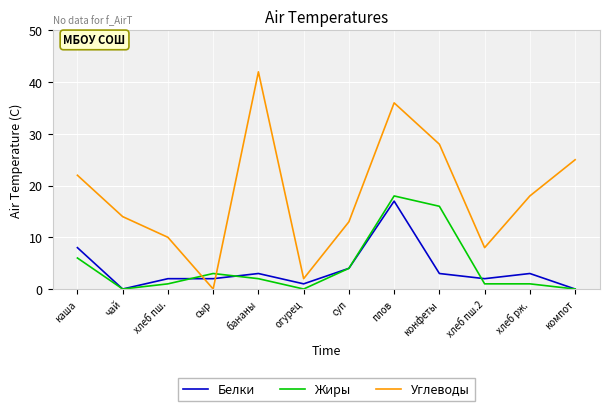

Reading left to right, list all the values displayed in this chart.

Белки: каша=8	чай=0	хлеб пш.=2	сыр=2	бананы=3	огурец=1	суп=4	плов=17	конфеты=3	хлеб пш.2=2	хлеб рж.=3	компот=0
Жиры: каша=6	чай=0	хлеб пш.=1	сыр=3	бананы=2	огурец=0	суп=4	плов=18	конфеты=16	хлеб пш.2=1	хлеб рж.=1	компот=0
Углеводы: каша=22	чай=14	хлеб пш.=10	сыр=0	бананы=42	огурец=2	суп=13	плов=36	конфеты=28	хлеб пш.2=8	хлеб рж.=18	компот=25